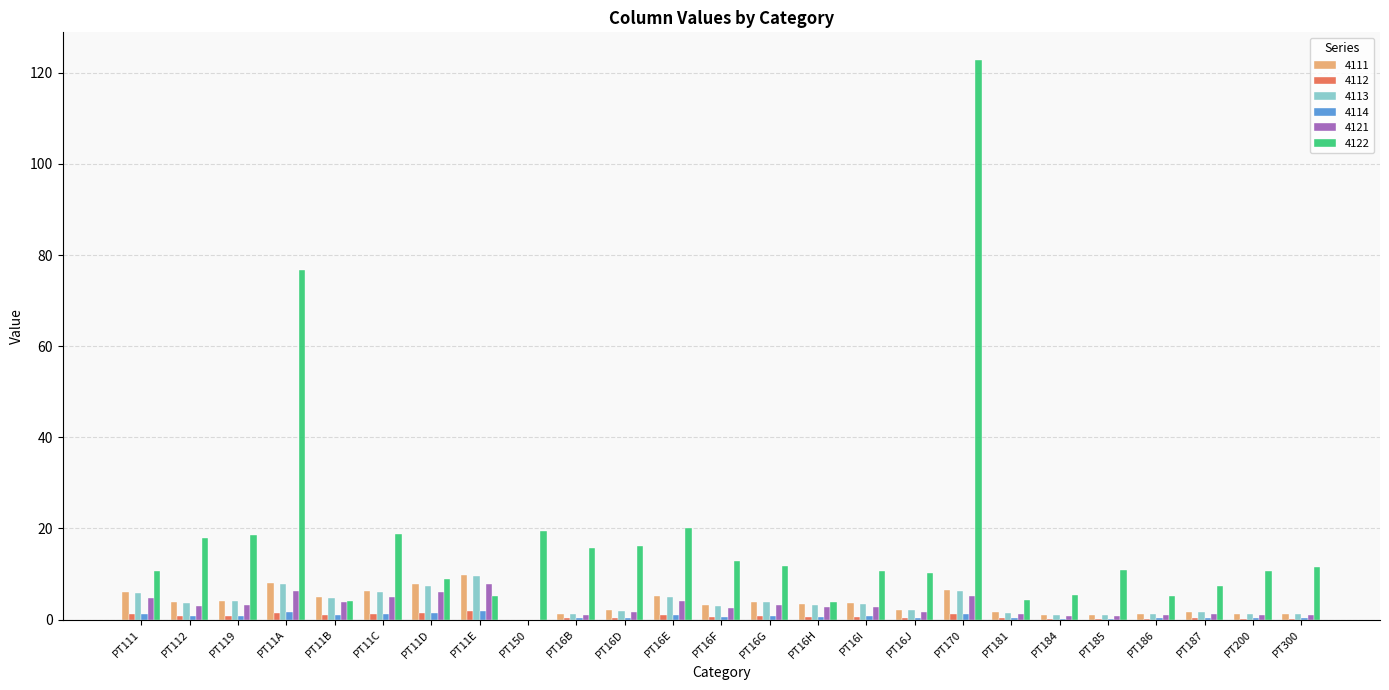

Is the value of 4122 at PT111 greater than the value of 4111 at PT185?

Yes